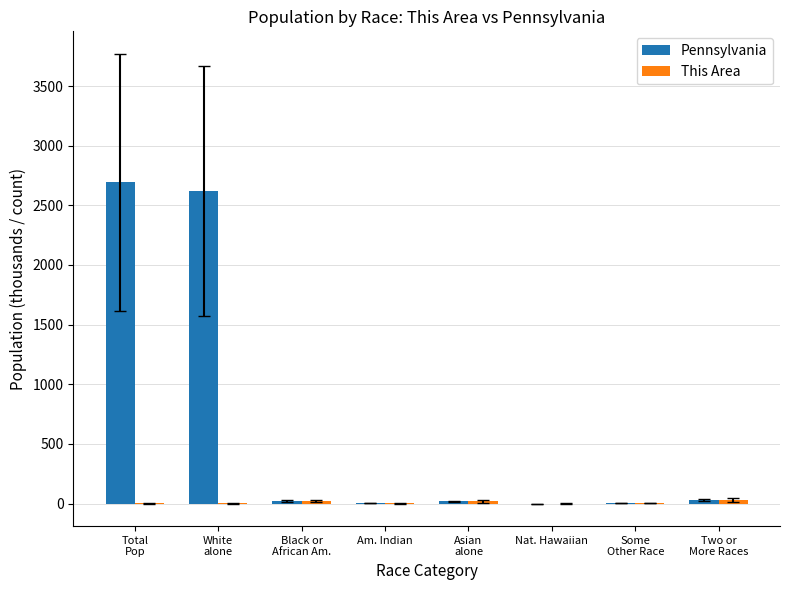

Which series has the largest total across all categories?

Pennsylvania